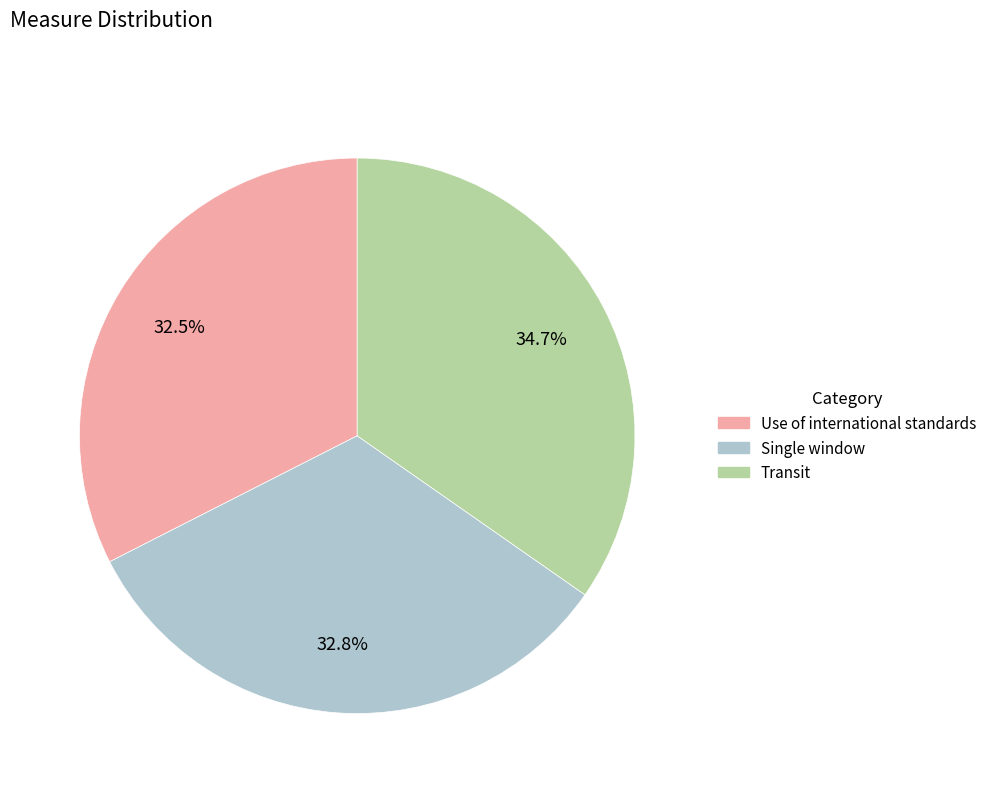

Is there any slice that represents more than half of the pie?

No